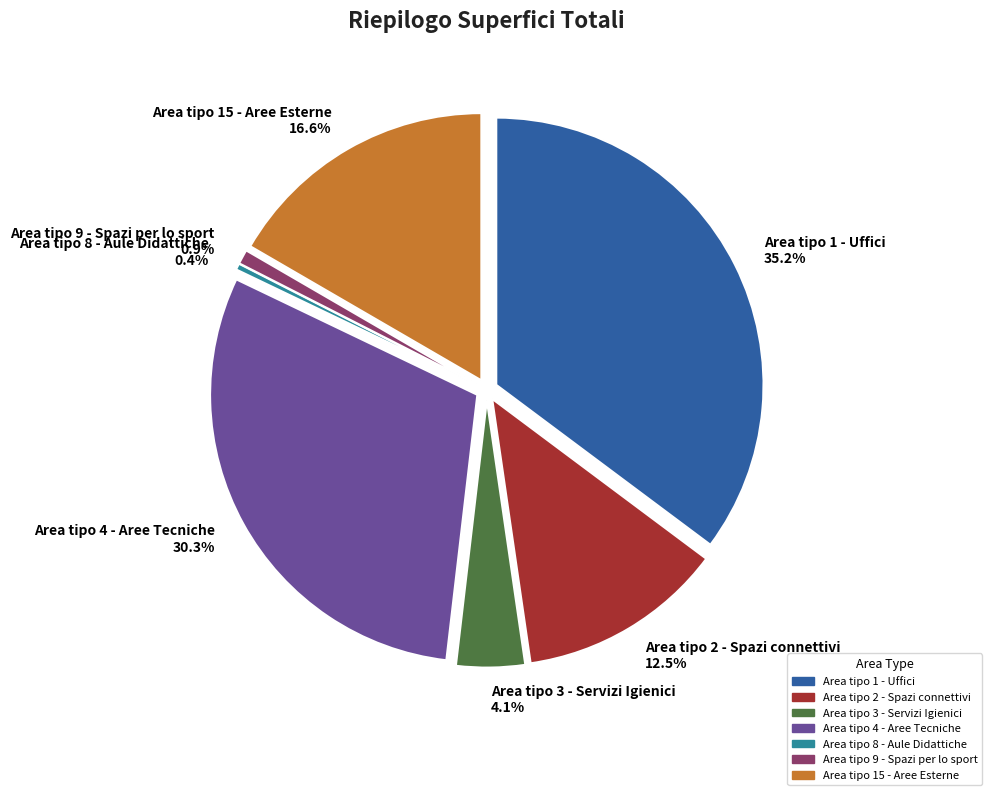

What percentage is NOT represented by Area tipo 15 - Aree Esterne?

83.4%